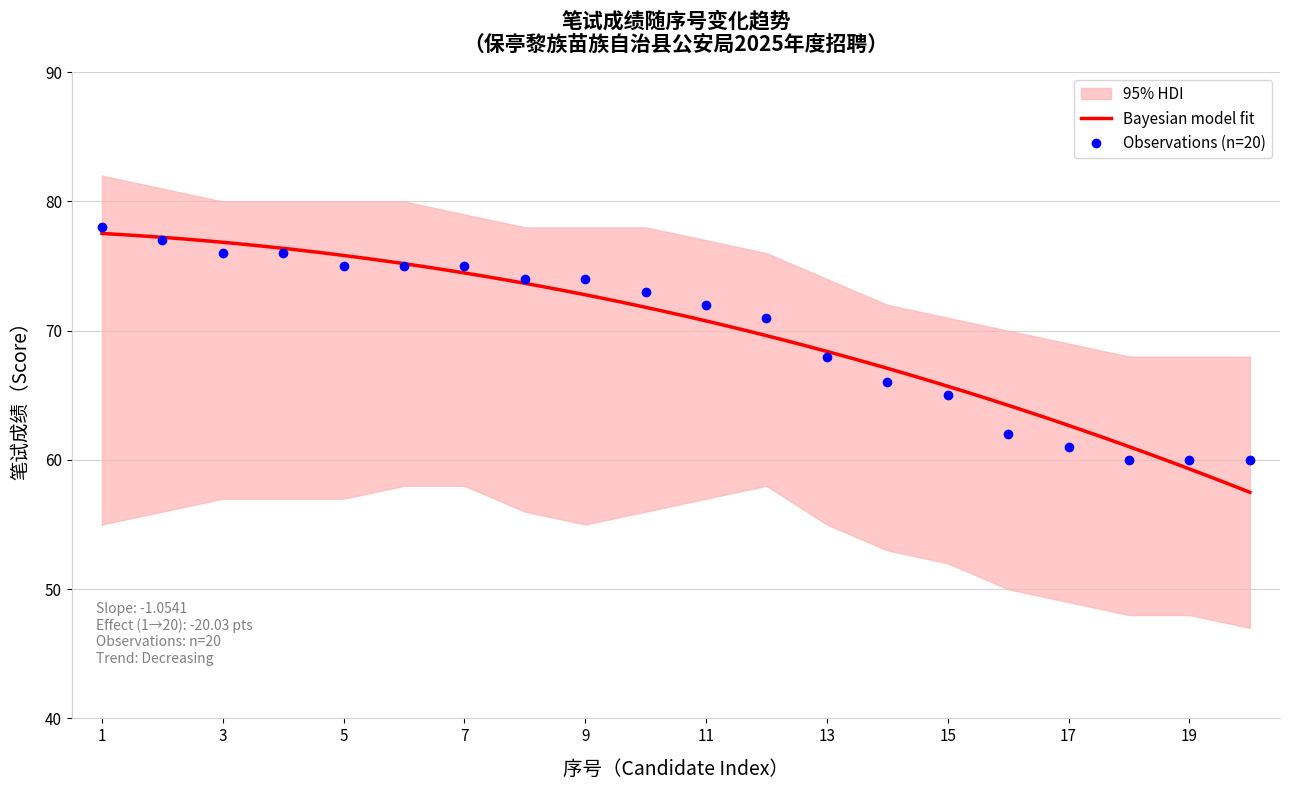

What is the average value of the 笔试成绩 series?

70